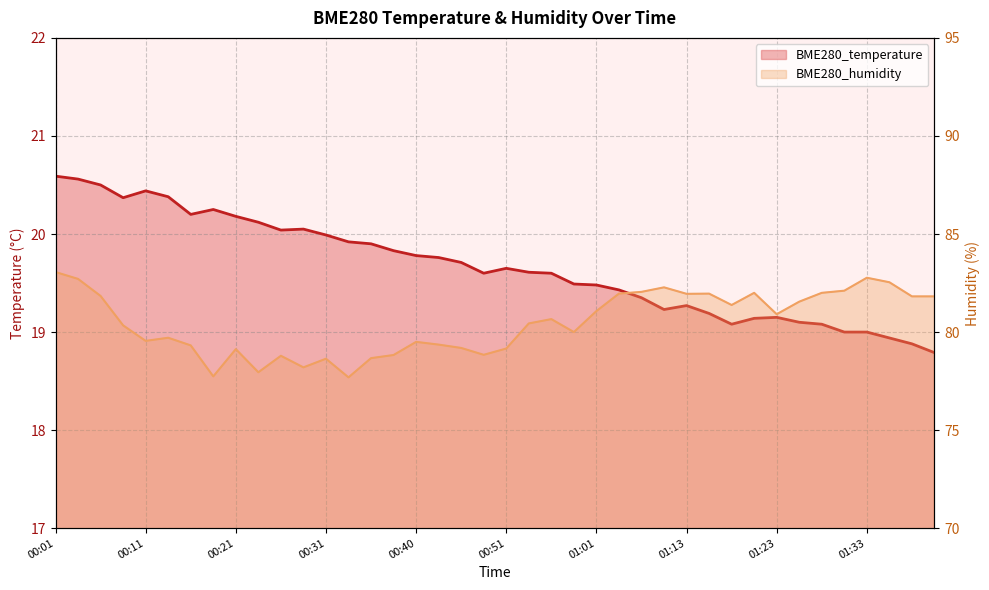

Reading left to right, what are all the values shown in this chart?

BME280_temperature: 20.6	20.6	20.5	20.4	20.4	20.4	20.2	20.2	20.2	20.1	20.0	20.1	20.0	19.9	19.9	19.8	19.8	19.8	19.7	19.6	19.6	19.6	19.6	19.5	19.5	19.4	19.4	19.2	19.3	19.2	19.1	19.1	19.1	19.1	19.1	19.0	19.0	18.9	18.9	18.8
BME280_humidity: 83.1	82.7	81.8	80.3	79.5	79.7	79.3	77.7	79.1	78.0	78.8	78.2	78.6	77.7	78.7	78.8	79.5	79.4	79.2	78.8	79.2	80.4	80.7	80.0	81.1	82.0	82.0	82.3	82.0	82.0	81.4	82.0	80.9	81.5	82.0	82.1	82.8	82.5	81.8	81.8